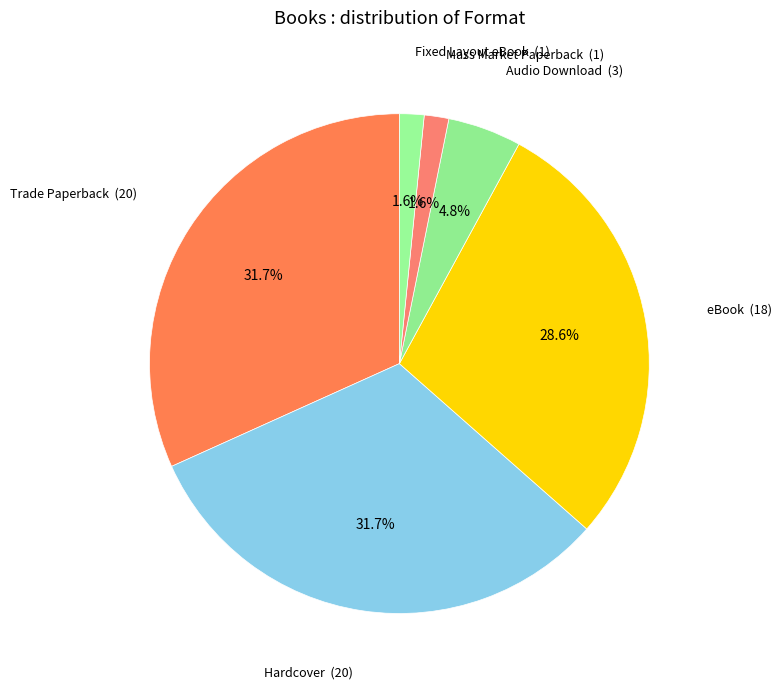

How many segments does this pie chart have?

6